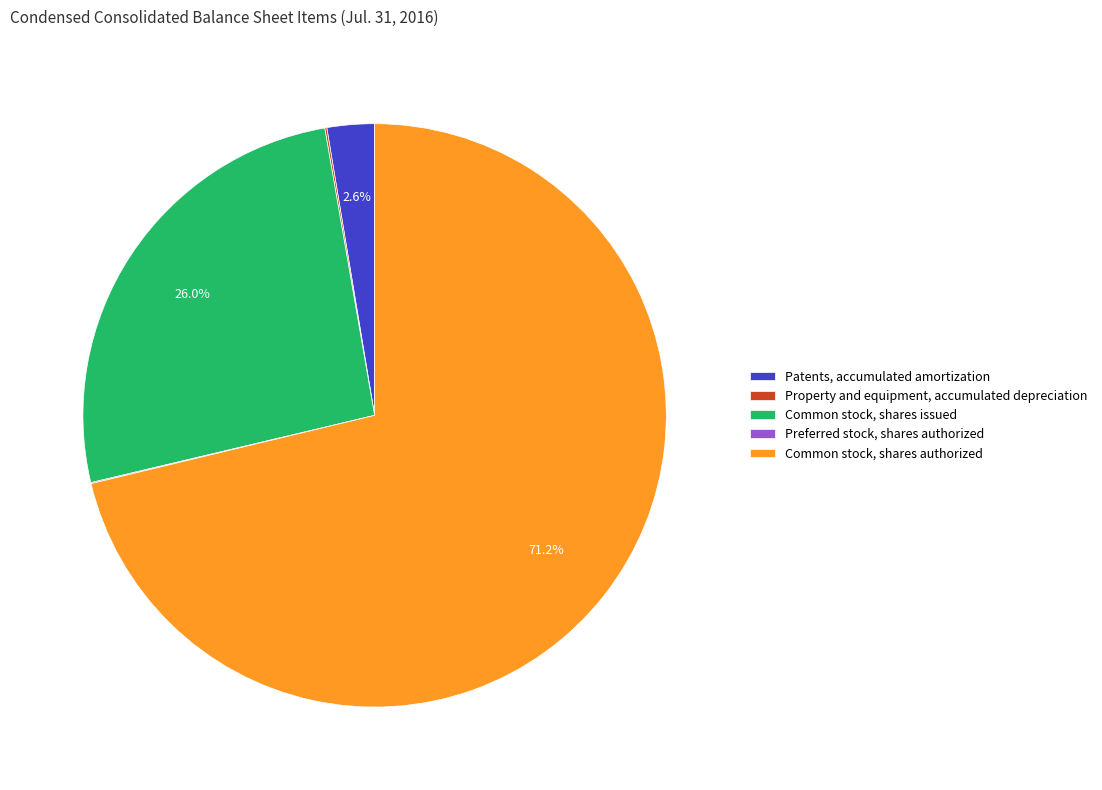

True or false: Common stock, shares issued accounts for 26% of the total.

True